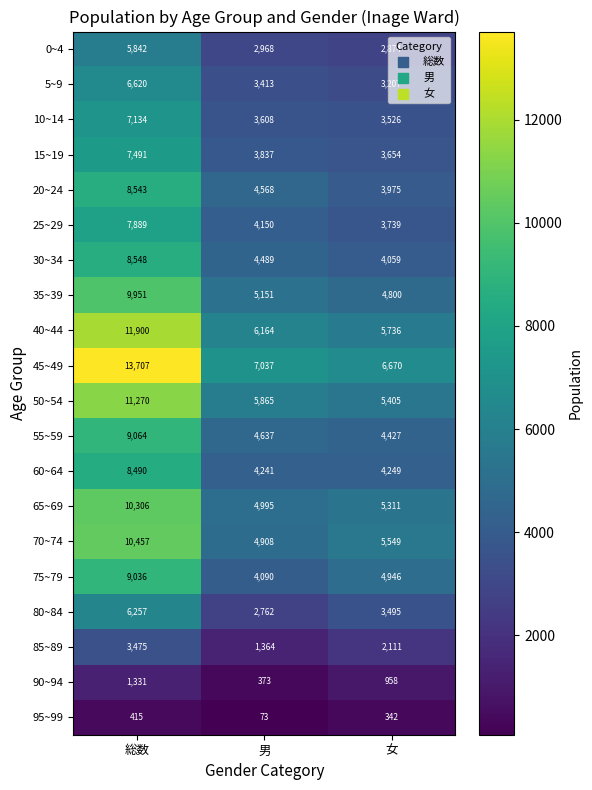

What is the difference between the 50~54 values at 男 and 女?

460